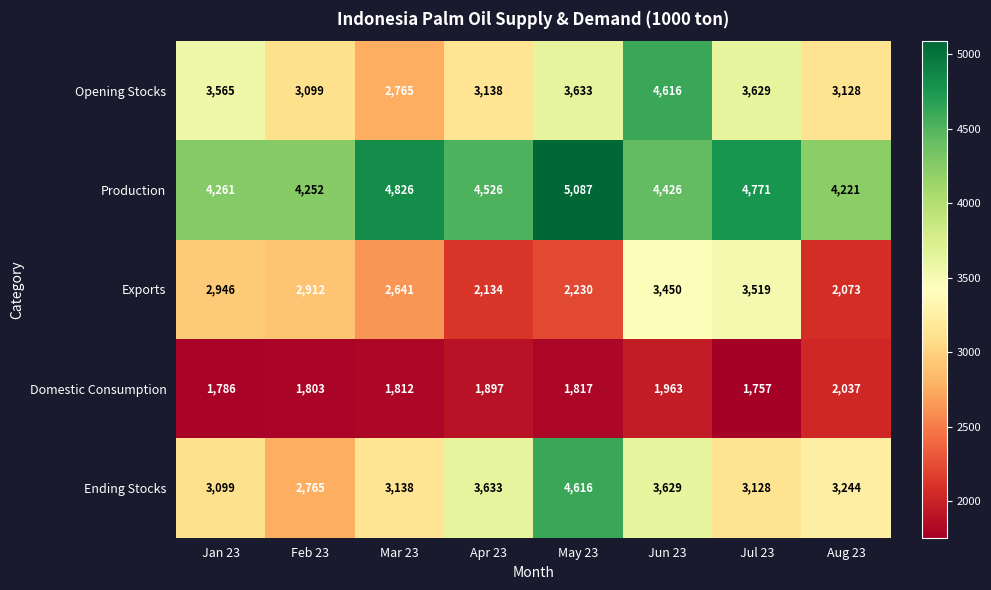

What is the minimum value shown in the chart?

1757